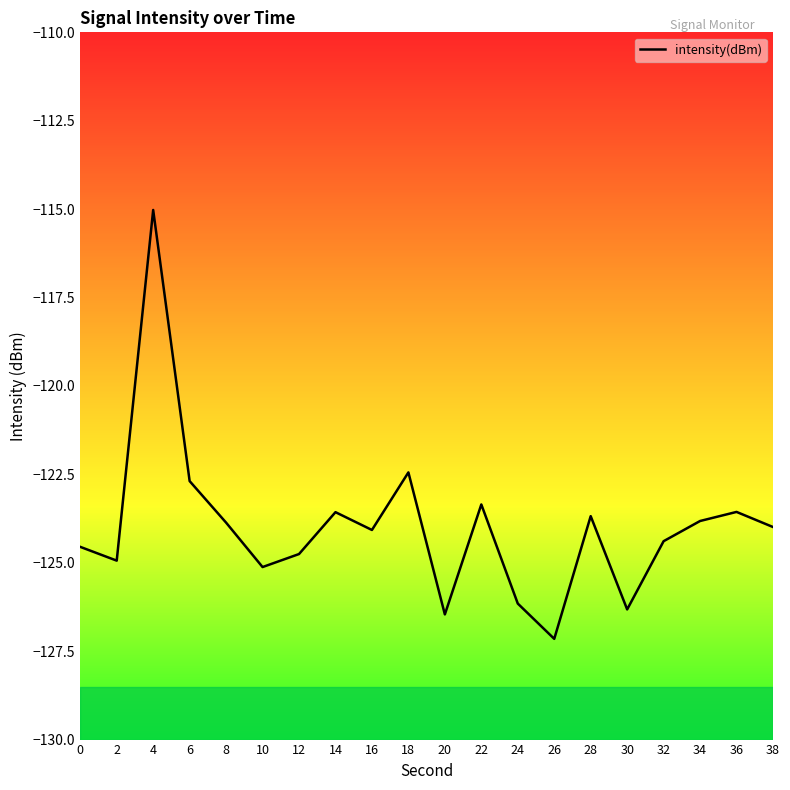

How many lines are shown in the chart?

1